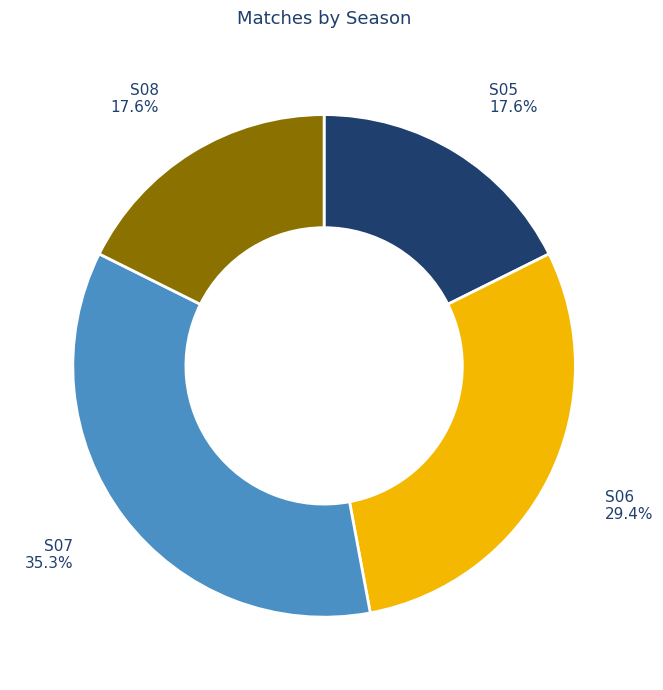

Is S08 the majority of the pie?

No